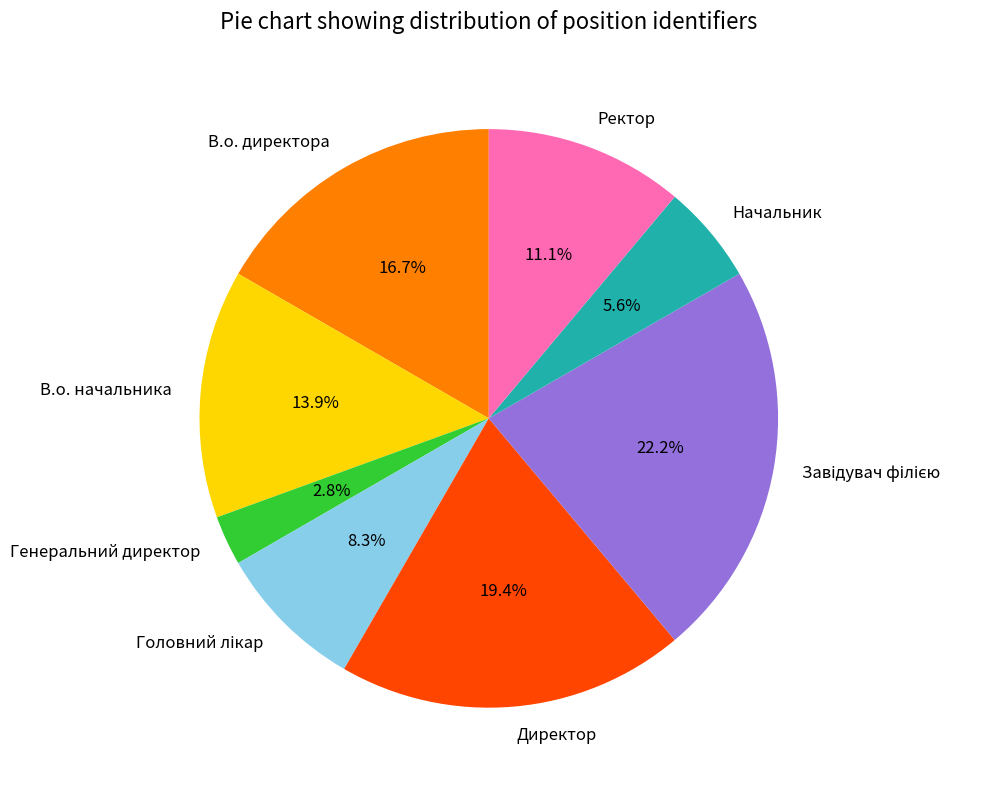

Is Ректор the majority of the pie?

No